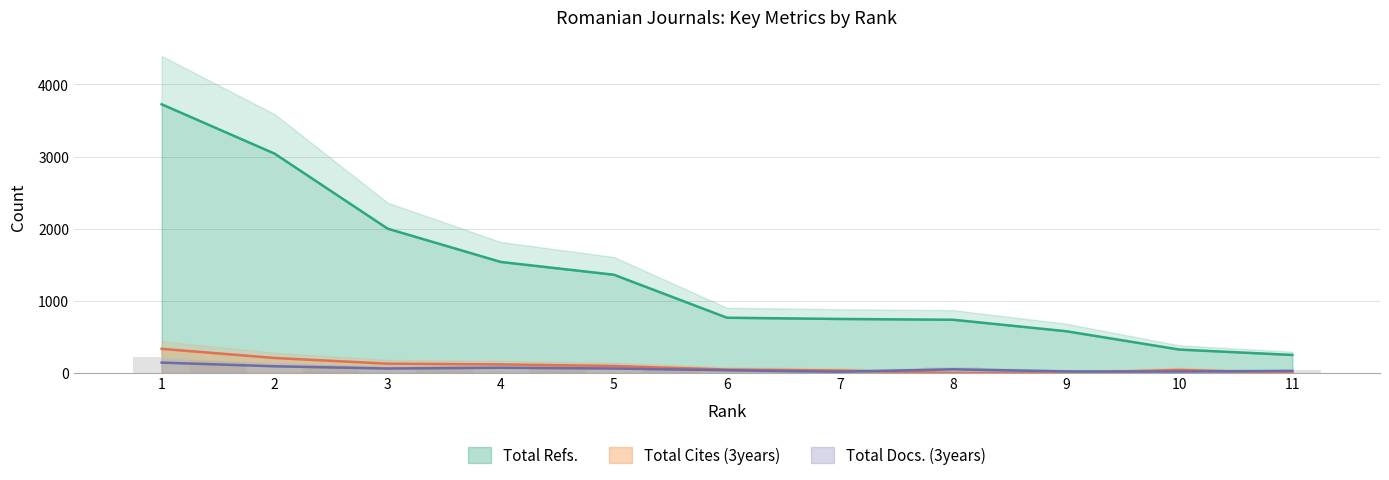

Where is Total Docs. (3years) nearest to the value 80?

4